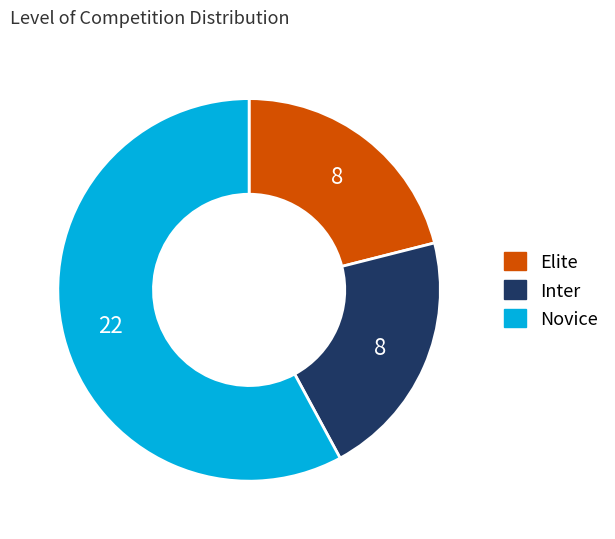

How many slices are in this pie chart?

3